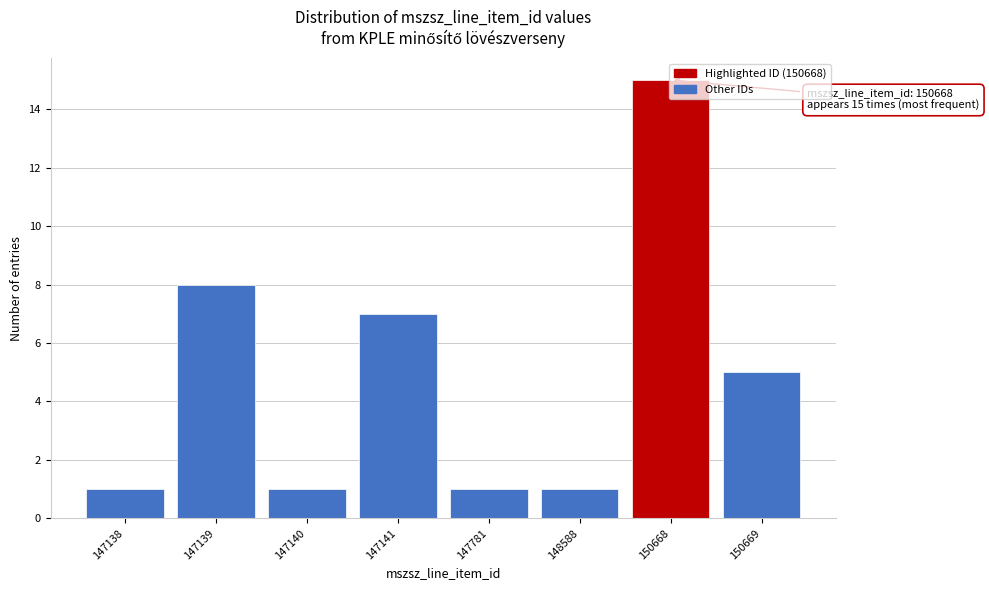

What is the greatest value displayed?

15